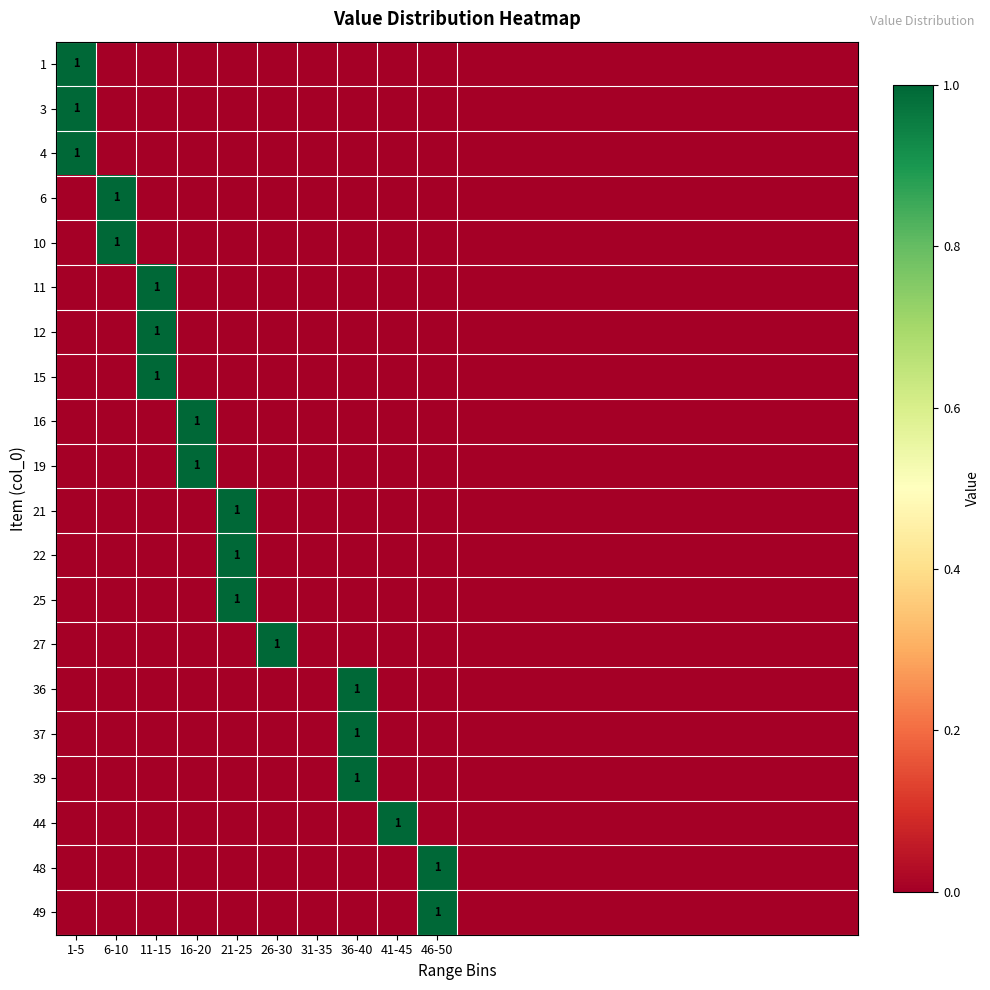

How many values in the 21 series exceed 0?

1